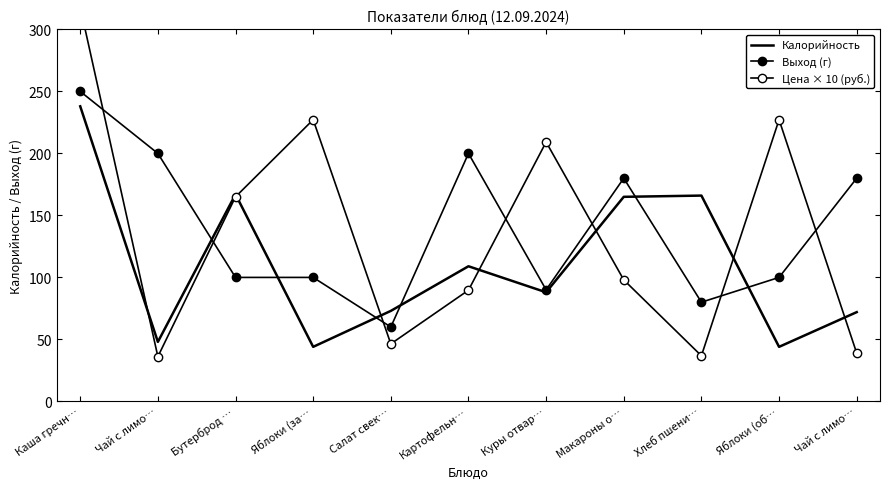

Which series has the largest total across all categories?

Выход (г)